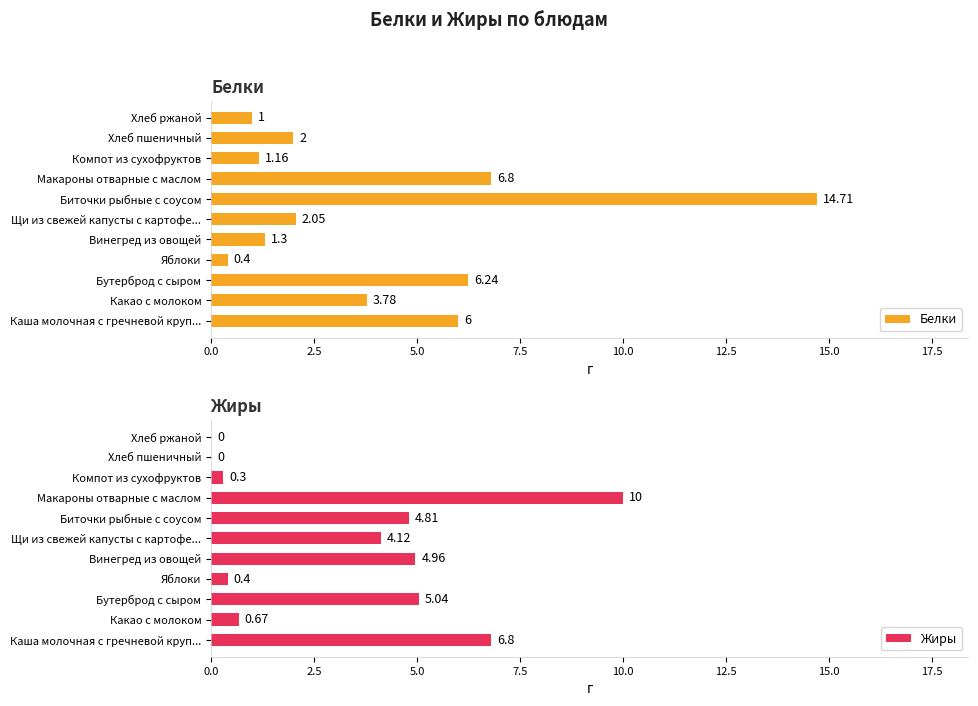

Rank the categories by Белки value from lowest to highest.

Яблоки, Хлеб ржаной, Компот из сухофруктов, Винегред из овощей, Хлеб пшеничный, Щи из свежей капусты с картофе..., Какао с молоком, Каша молочная с гречневой круп..., Бутерброд с сыром, Макароны отварные с маслом, Биточки рыбные с соусом